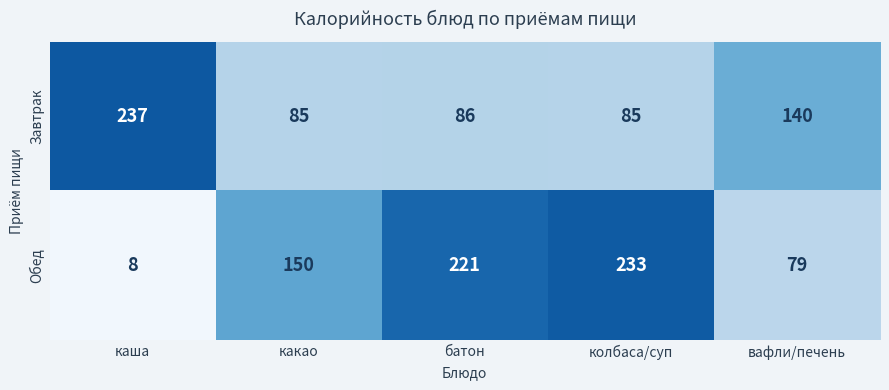

Reading left to right, transcribe all the data shown in this chart.

Завтрак: каша=237	какао=85	батон=86	колбаса/суп=85	вафли/печень=140
Обед: каша=8	какао=150	батон=221	колбаса/суп=233	вафли/печень=79